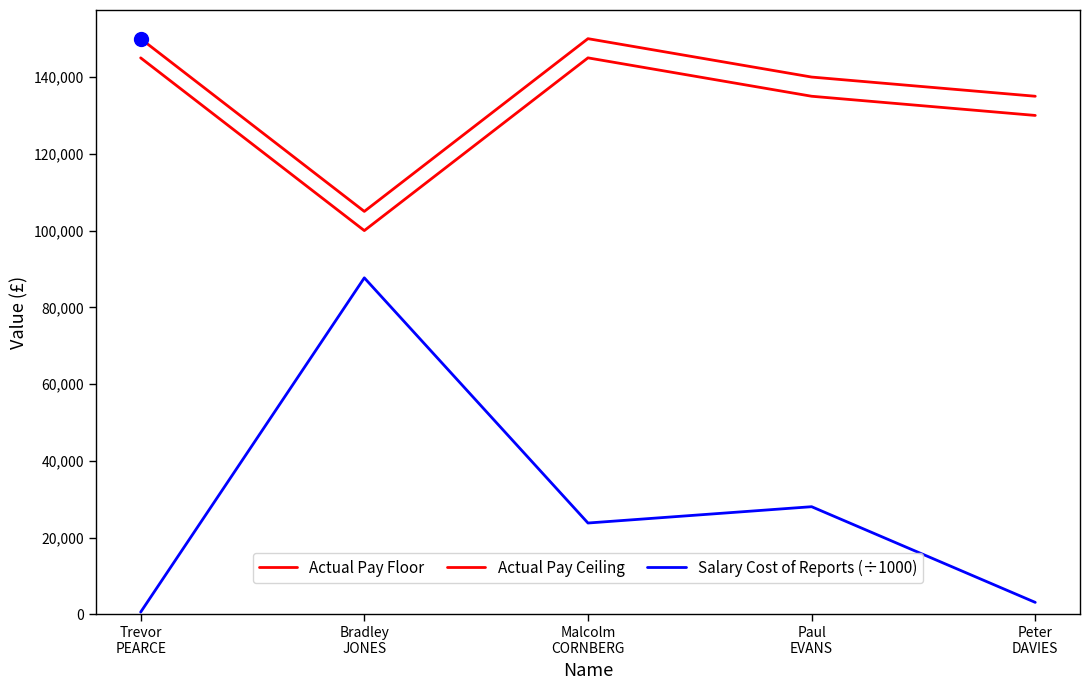

Does the chart have visible grid lines?

No